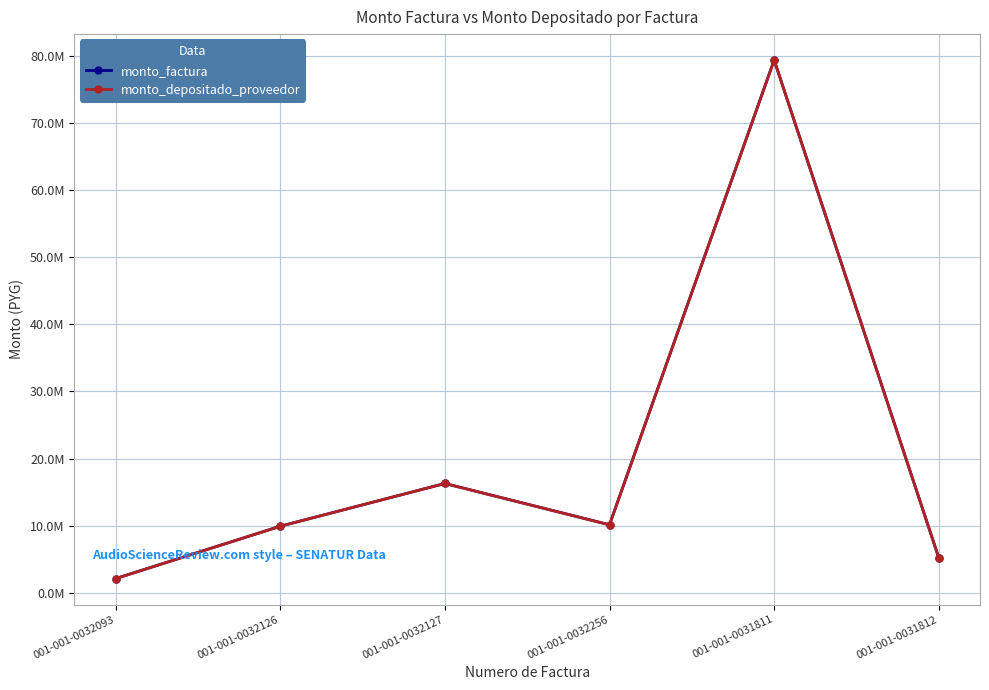

Reading left to right, extract all data points from this chart.

monto_factura: 001-001-0032093=2090000	001-001-0032126=9900000	001-001-0032127=16280000	001-001-0032256=10120000	001-001-0031811=79420000	001-001-0031812=5170000
monto_depositado_proveedor: 001-001-0032093=2090000	001-001-0032126=9900000	001-001-0032127=16280000	001-001-0032256=10120000	001-001-0031811=79420000	001-001-0031812=5170000